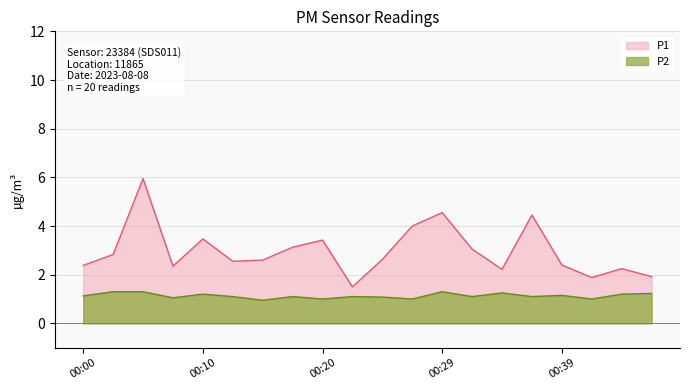

In P2, how many points are lower than both neighbors (excluding endpoints)?

7